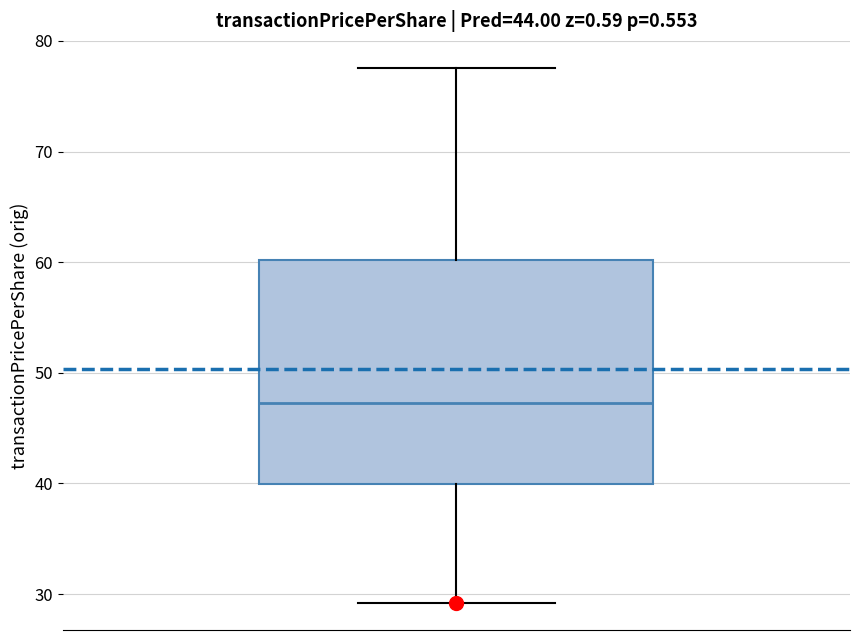

Where is the upper edge of the box on the y-axis? The values are not printed on the chart, so give them approximately, as read against the axis.

60